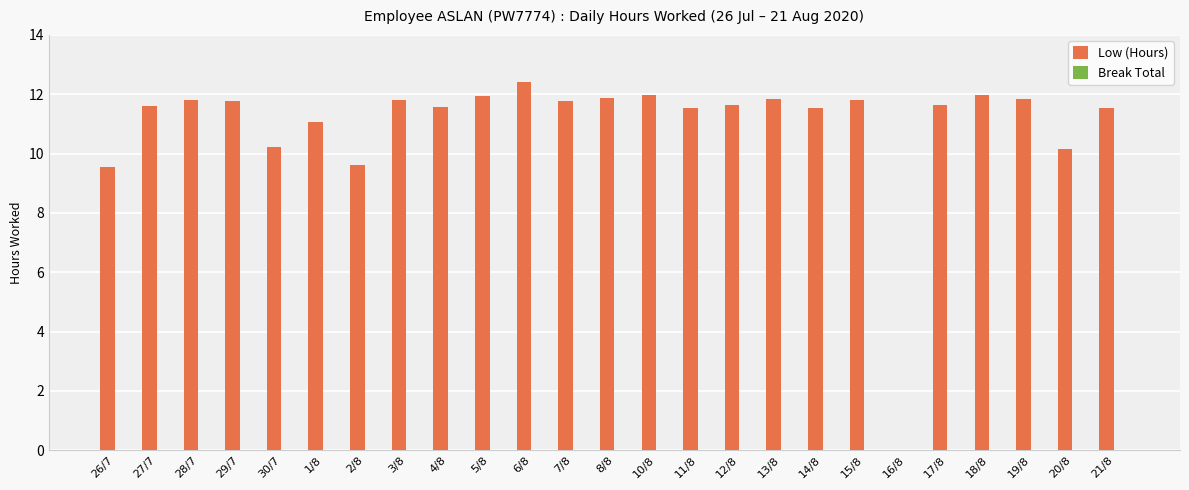

How many data points does each series have?

25